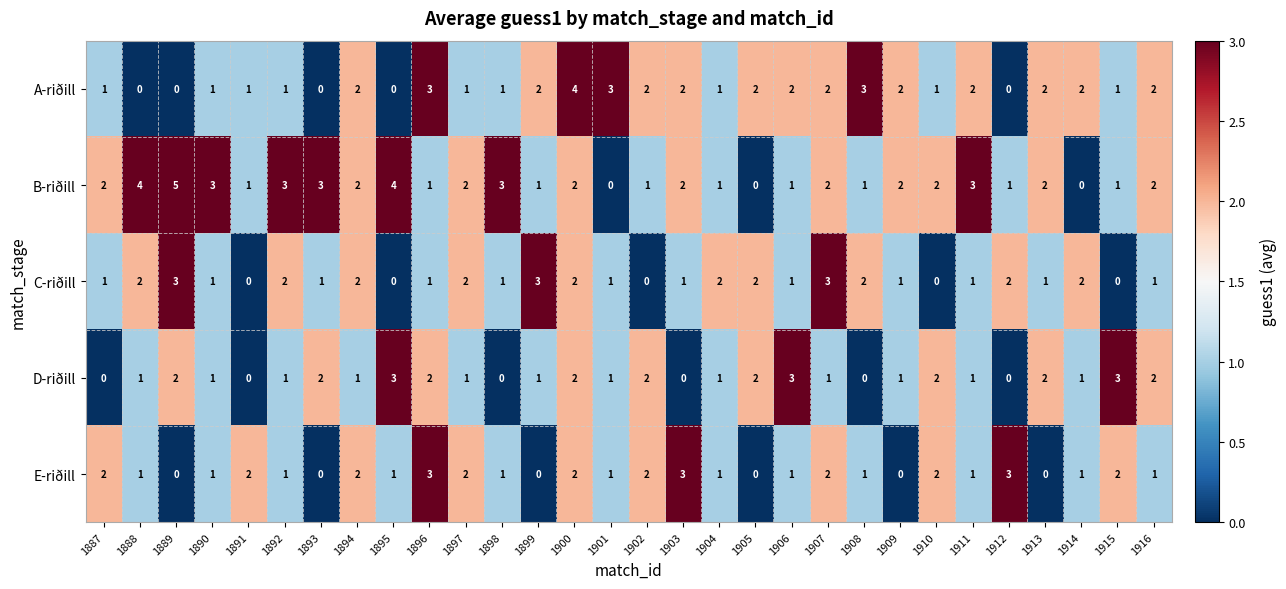

Which label corresponds to the largest value in the chart?

1889